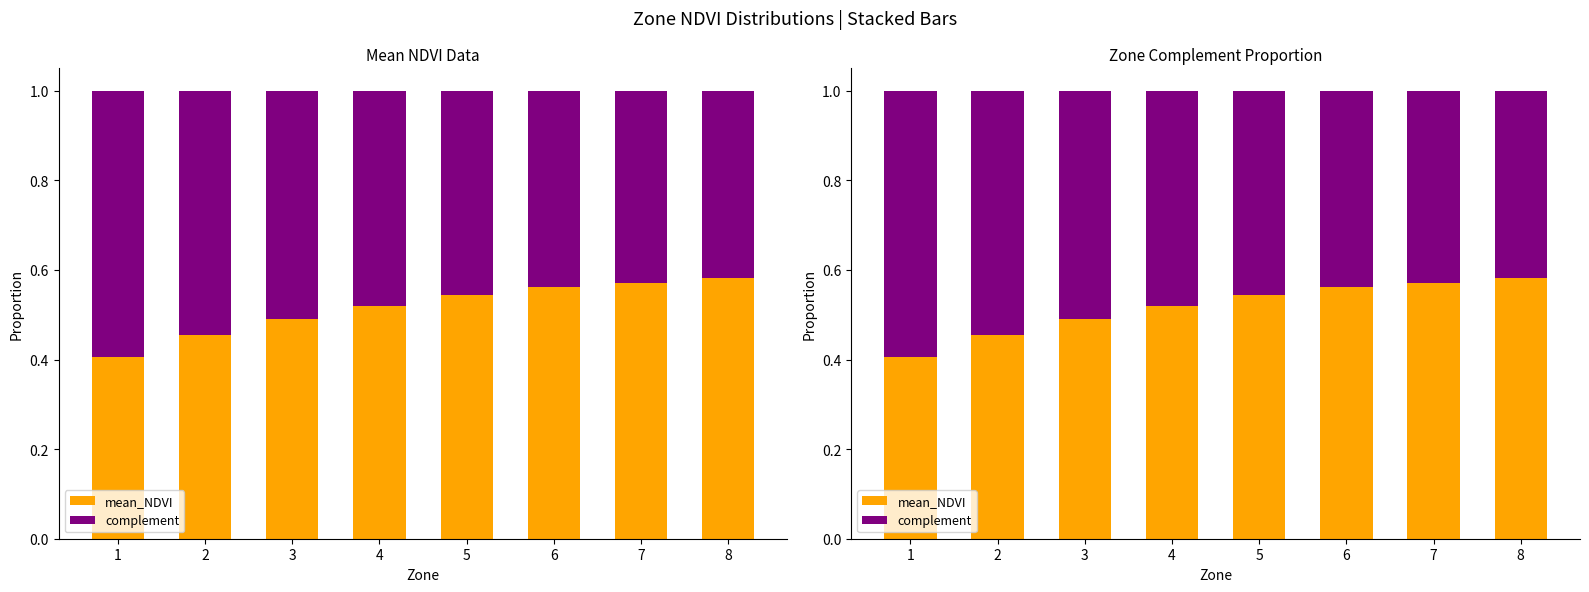

Reading right to left, transcribe all the data shown in this chart.

mean_NDVI: 8=0.6	7=0.6	6=0.6	5=0.5	4=0.5	3=0.5	2=0.5	1=0.4
complement: 8=0.4	7=0.4	6=0.4	5=0.5	4=0.5	3=0.5	2=0.5	1=0.6